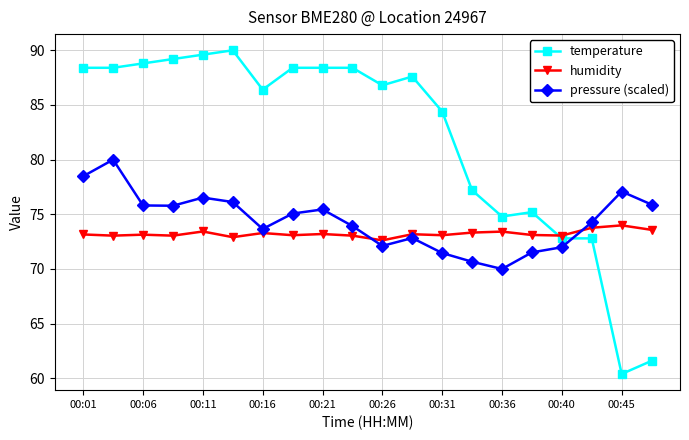

How many data points does each series have?

20